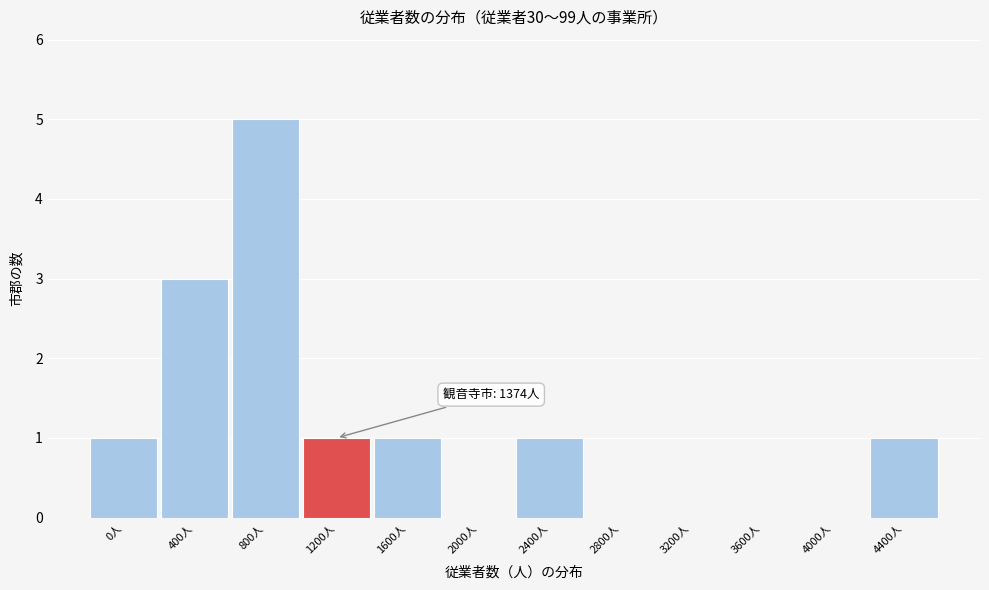

What is the approximate value at 400人?

3